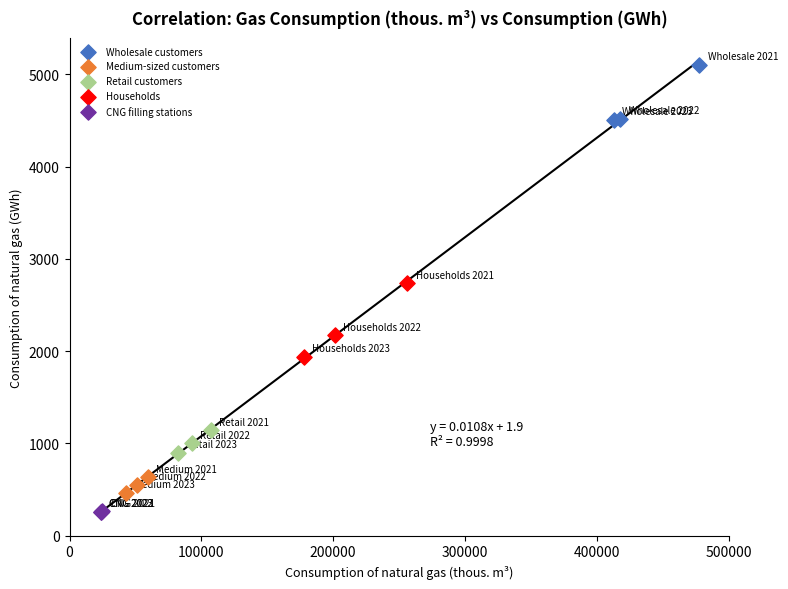

Which series reaches the maximum Y coordinate?

Wholesale customers